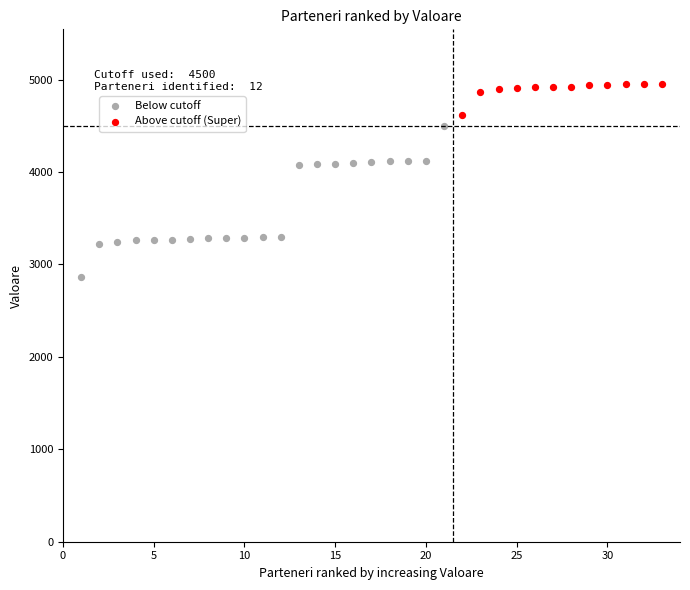

Which series reaches the minimum Y coordinate?

Below cutoff